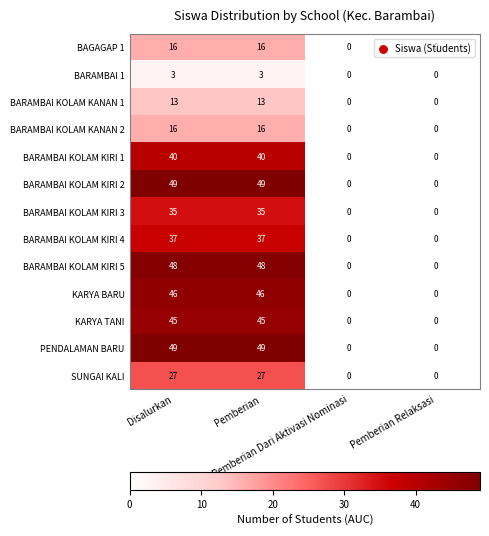

What is the maximum value shown in the chart?

49